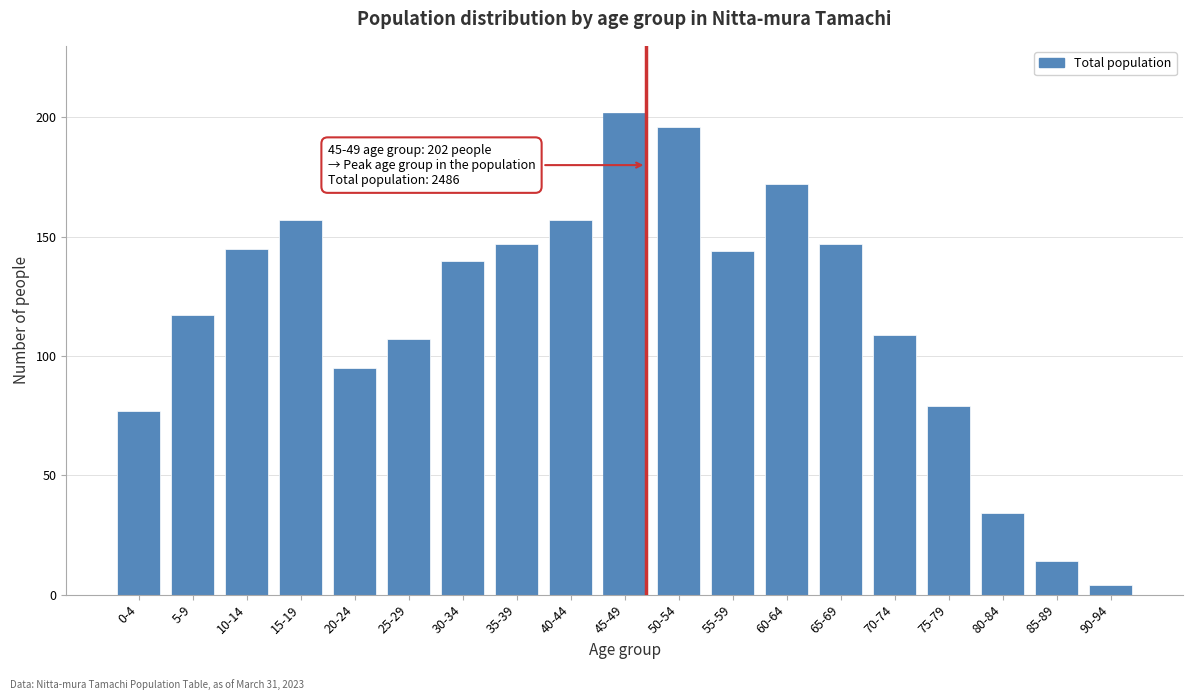

Reading left to right, extract all data points from this chart.

0-4=77	5-9=117	10-14=145	15-19=157	20-24=95	25-29=107	30-34=140	35-39=147	40-44=157	45-49=202	50-54=196	55-59=144	60-64=172	65-69=147	70-74=109	75-79=79	80-84=34	85-89=14	90-94=4